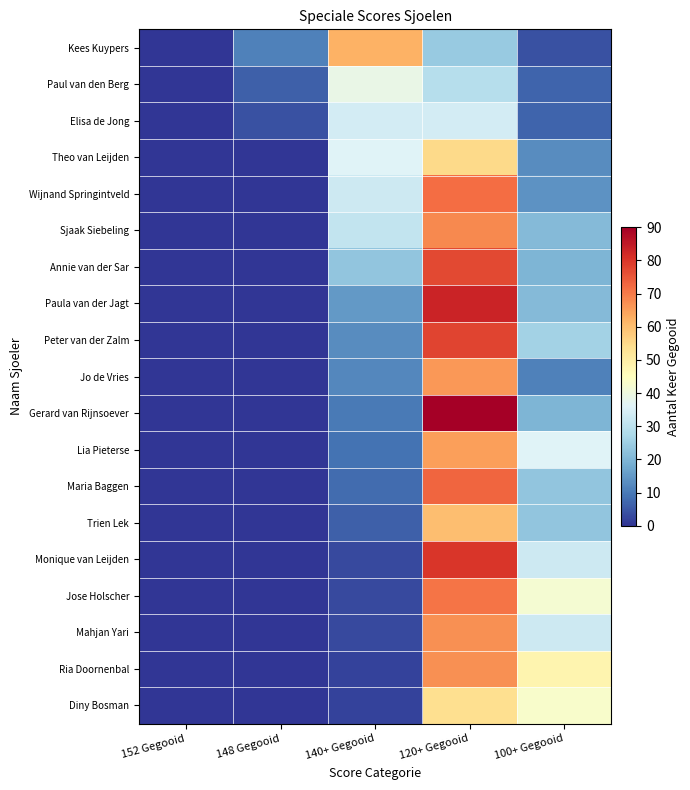

Reading left to right, extract all data points from this chart.

Kees Kuypers: 152 Gegooid=0	148 Gegooid=11	140+ Gegooid=62	120+ Gegooid=24	100+ Gegooid=4
Paul van den Berg: 152 Gegooid=0	148 Gegooid=6	140+ Gegooid=39	120+ Gegooid=29	100+ Gegooid=7
Elisa de Jong: 152 Gegooid=0	148 Gegooid=4	140+ Gegooid=34	120+ Gegooid=34	100+ Gegooid=7
Theo van Leijden: 152 Gegooid=0	148 Gegooid=0	140+ Gegooid=36	120+ Gegooid=55	100+ Gegooid=13
Wijnand Springintveld: 152 Gegooid=0	148 Gegooid=0	140+ Gegooid=33	120+ Gegooid=72	100+ Gegooid=14
Sjaak Siebeling: 152 Gegooid=0	148 Gegooid=0	140+ Gegooid=31	120+ Gegooid=68	100+ Gegooid=21
Annie van der Sar: 152 Gegooid=0	148 Gegooid=0	140+ Gegooid=23	120+ Gegooid=77	100+ Gegooid=20
Paula van der Jagt: 152 Gegooid=0	148 Gegooid=0	140+ Gegooid=15	120+ Gegooid=83	100+ Gegooid=21
Peter van der Zalm: 152 Gegooid=0	148 Gegooid=0	140+ Gegooid=13	120+ Gegooid=78	100+ Gegooid=26
Jo de Vries: 152 Gegooid=0	148 Gegooid=0	140+ Gegooid=12	120+ Gegooid=66	100+ Gegooid=11
Gerard van Rijnsoever: 152 Gegooid=0	148 Gegooid=0	140+ Gegooid=10	120+ Gegooid=90	100+ Gegooid=20
Lia Pieterse: 152 Gegooid=0	148 Gegooid=0	140+ Gegooid=9	120+ Gegooid=65	100+ Gegooid=36
Maria Baggen: 152 Gegooid=0	148 Gegooid=0	140+ Gegooid=8	120+ Gegooid=73	100+ Gegooid=23
Trien Lek: 152 Gegooid=0	148 Gegooid=0	140+ Gegooid=6	120+ Gegooid=60	100+ Gegooid=23
Monique van Leijden: 152 Gegooid=0	148 Gegooid=0	140+ Gegooid=3	120+ Gegooid=80	100+ Gegooid=33
Jose Holscher: 152 Gegooid=0	148 Gegooid=0	140+ Gegooid=3	120+ Gegooid=71	100+ Gegooid=42
Mahjan Yari: 152 Gegooid=0	148 Gegooid=0	140+ Gegooid=3	120+ Gegooid=67	100+ Gegooid=33
Ria Doornenbal: 152 Gegooid=0	148 Gegooid=0	140+ Gegooid=2	120+ Gegooid=67	100+ Gegooid=48
Diny Bosman: 152 Gegooid=0	148 Gegooid=0	140+ Gegooid=2	120+ Gegooid=54	100+ Gegooid=43